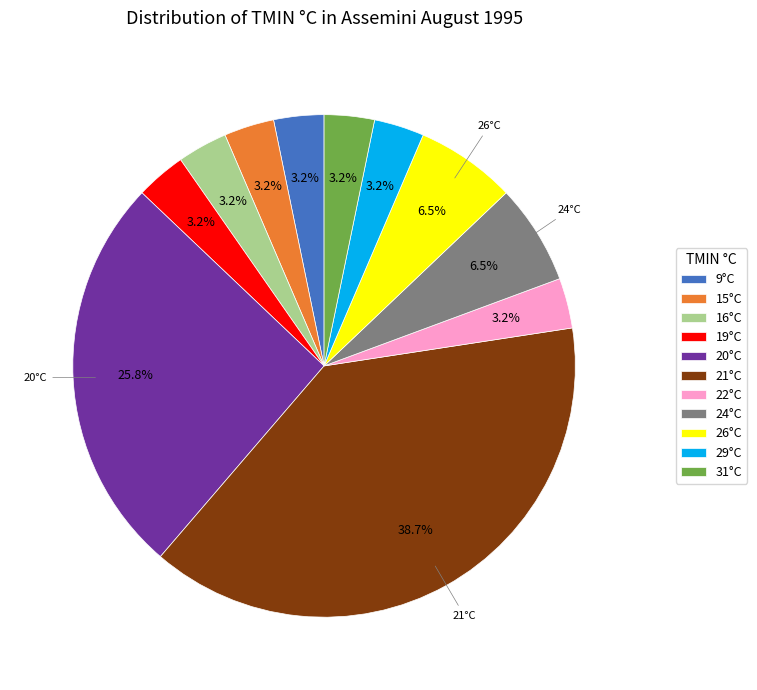

Which has a higher value, 21°C or 24°C?

21°C